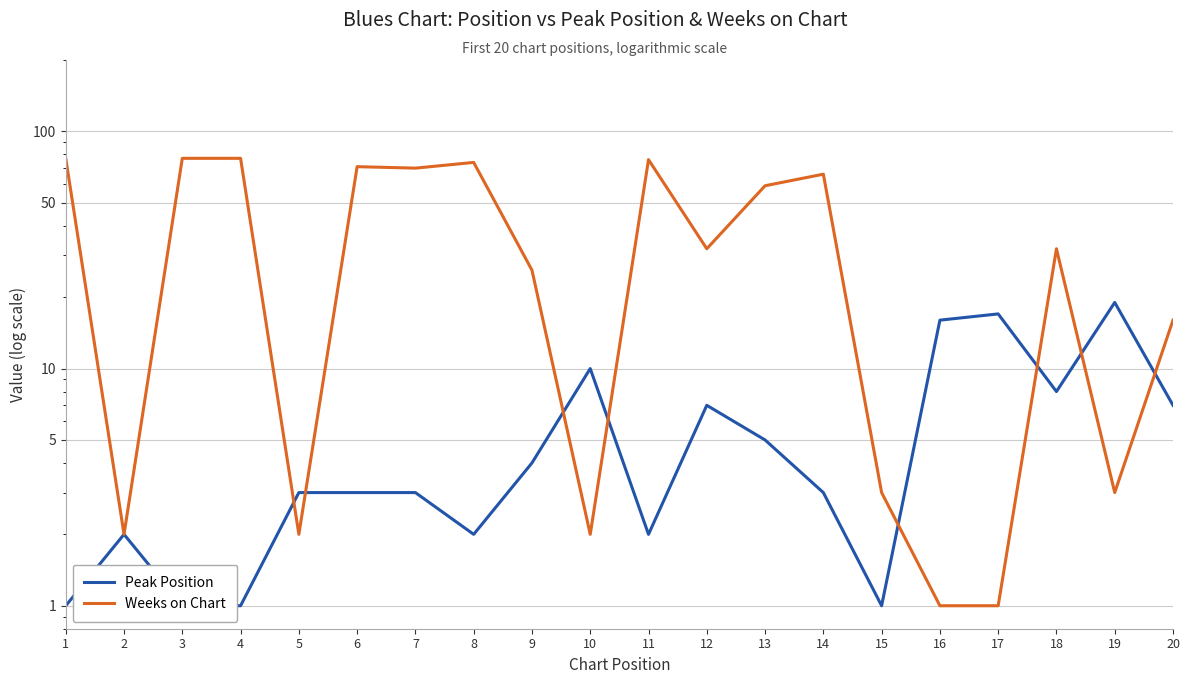

How many categories are shown in the chart?

20